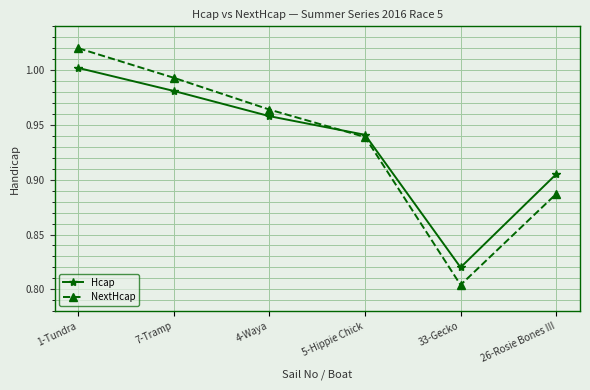

At which category does the chart reach its minimum across all series?

33-Gecko